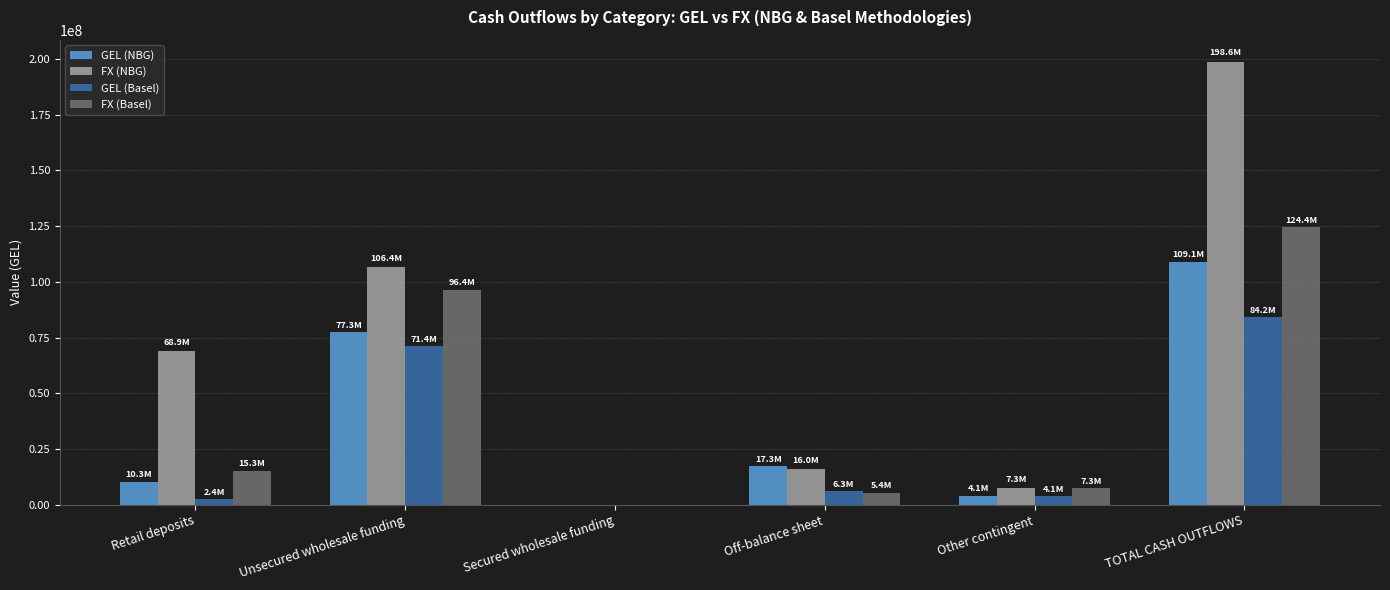

How many distinct data groups are displayed?

4